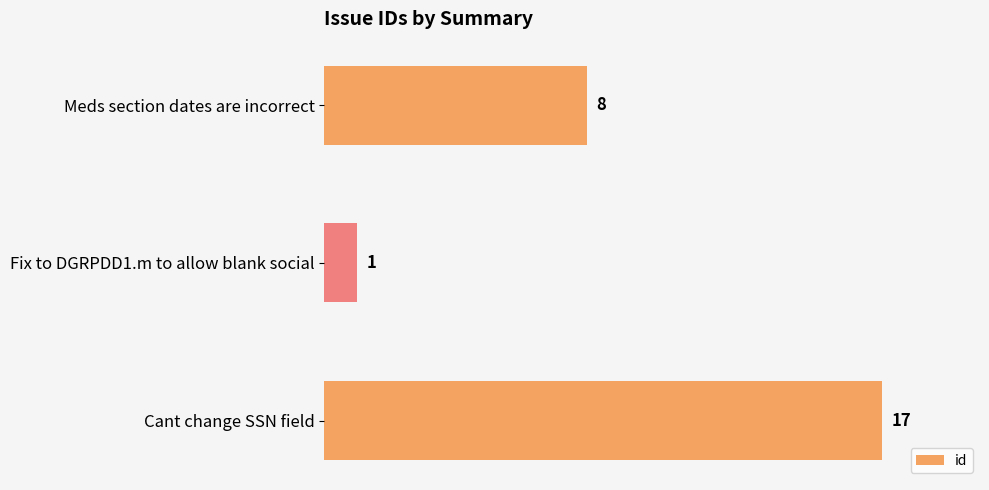

Rank the categories by value from highest to lowest.

Cant change SSN field, Meds section dates are incorrect, Fix to DGRPDD1.m to allow blank social